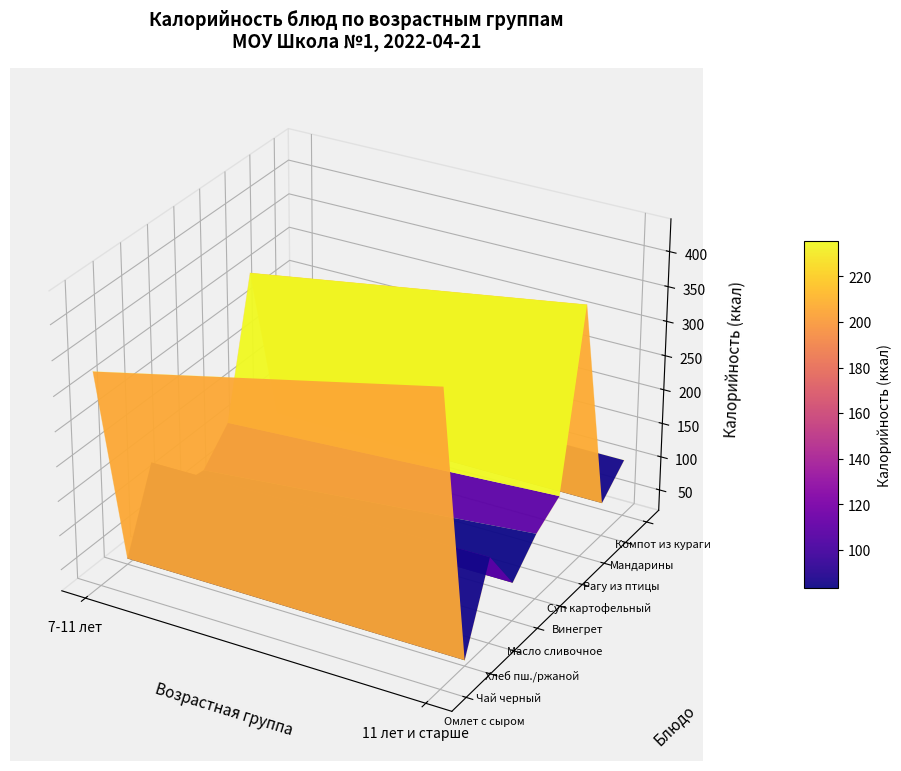

What is the sum of all values?

2720.5